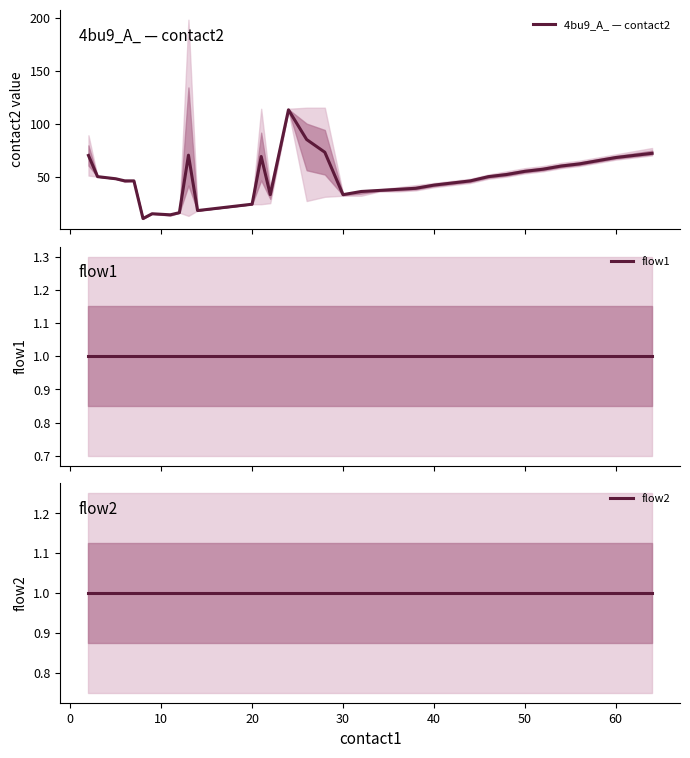

What is the minimum value shown in the chart?

1.0